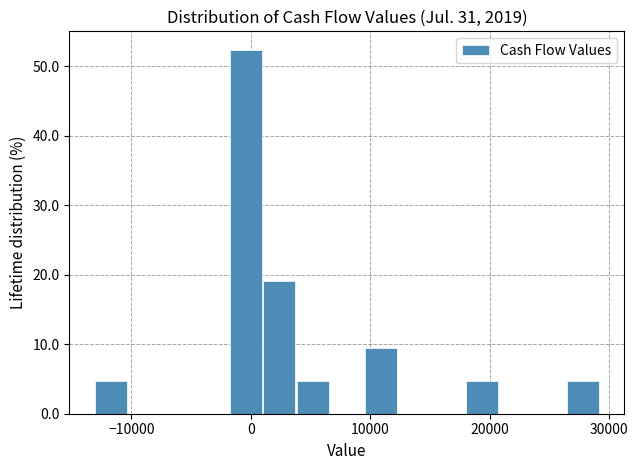

Around what value on the x-axis is the tallest bar? Give the approximate position of its centre, as read against the axis.

0